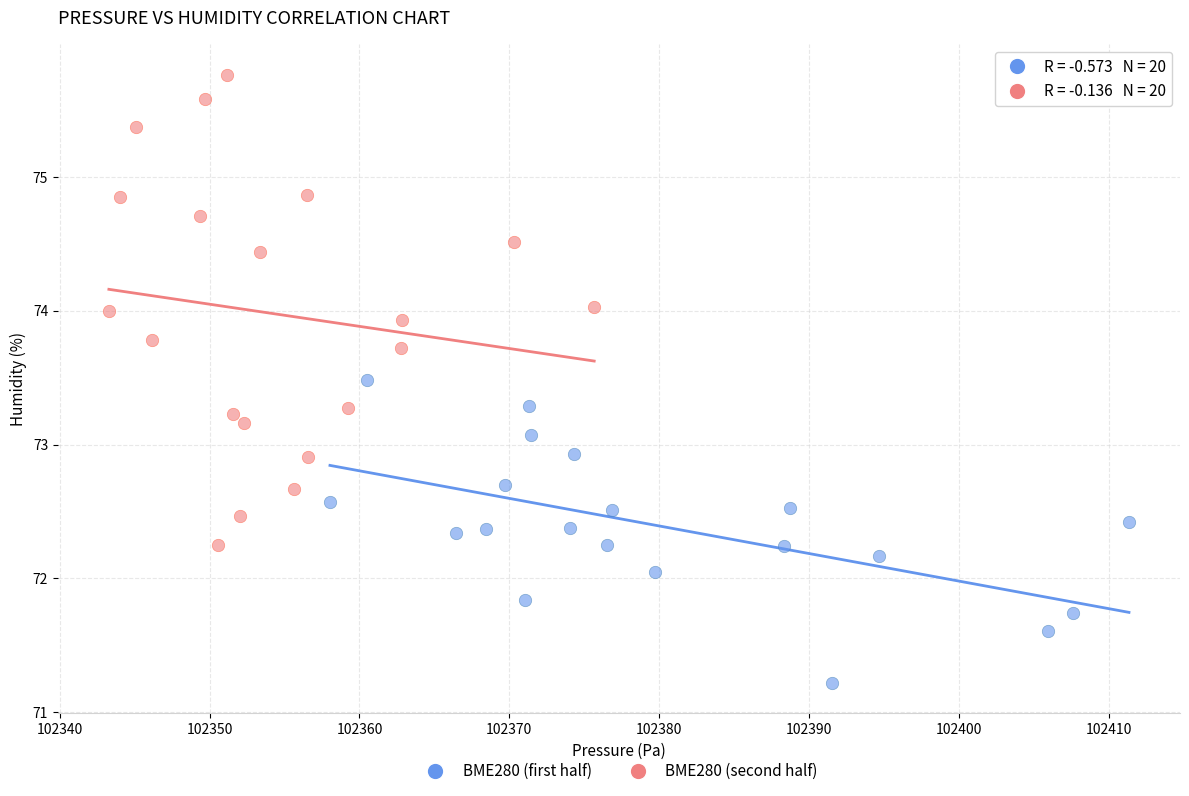

Which series has the widest spread of Y values?

BME280 (second half)